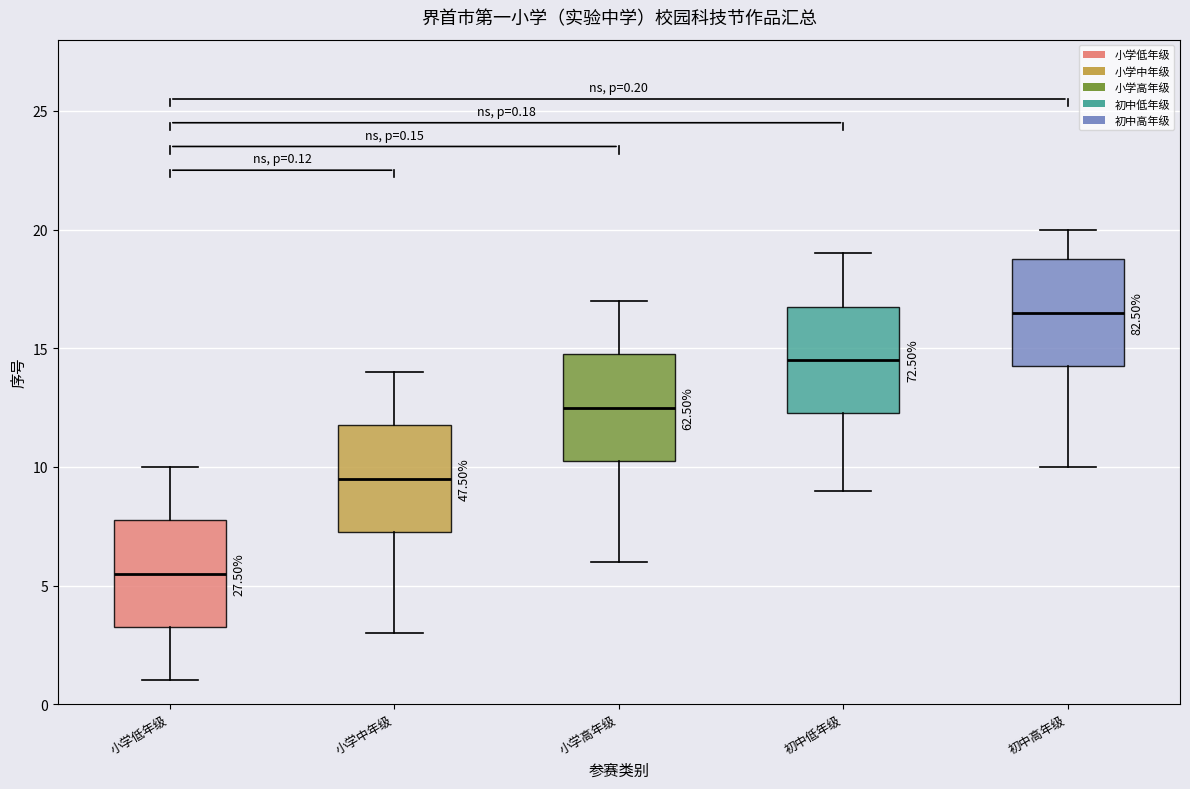

Which box has the highest median line?

初中高年级